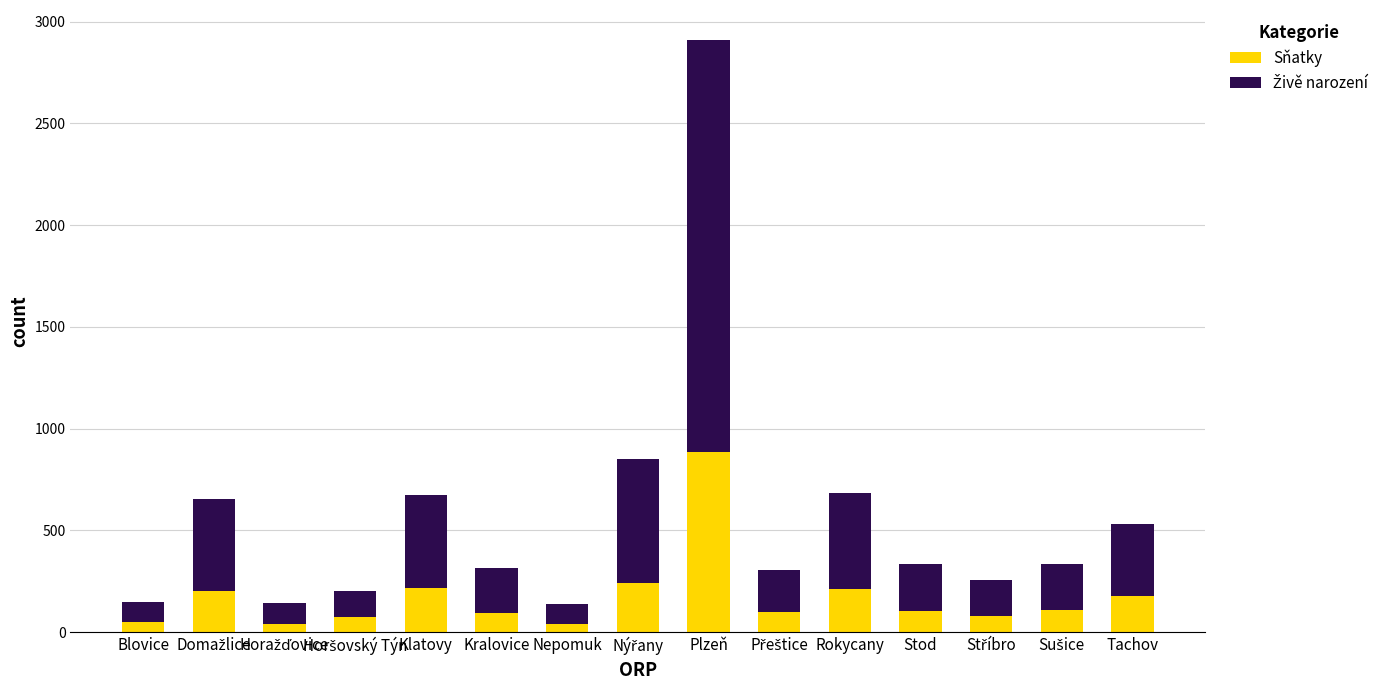

True or false: Sňatky has a value of 218 at Klatovy.

True